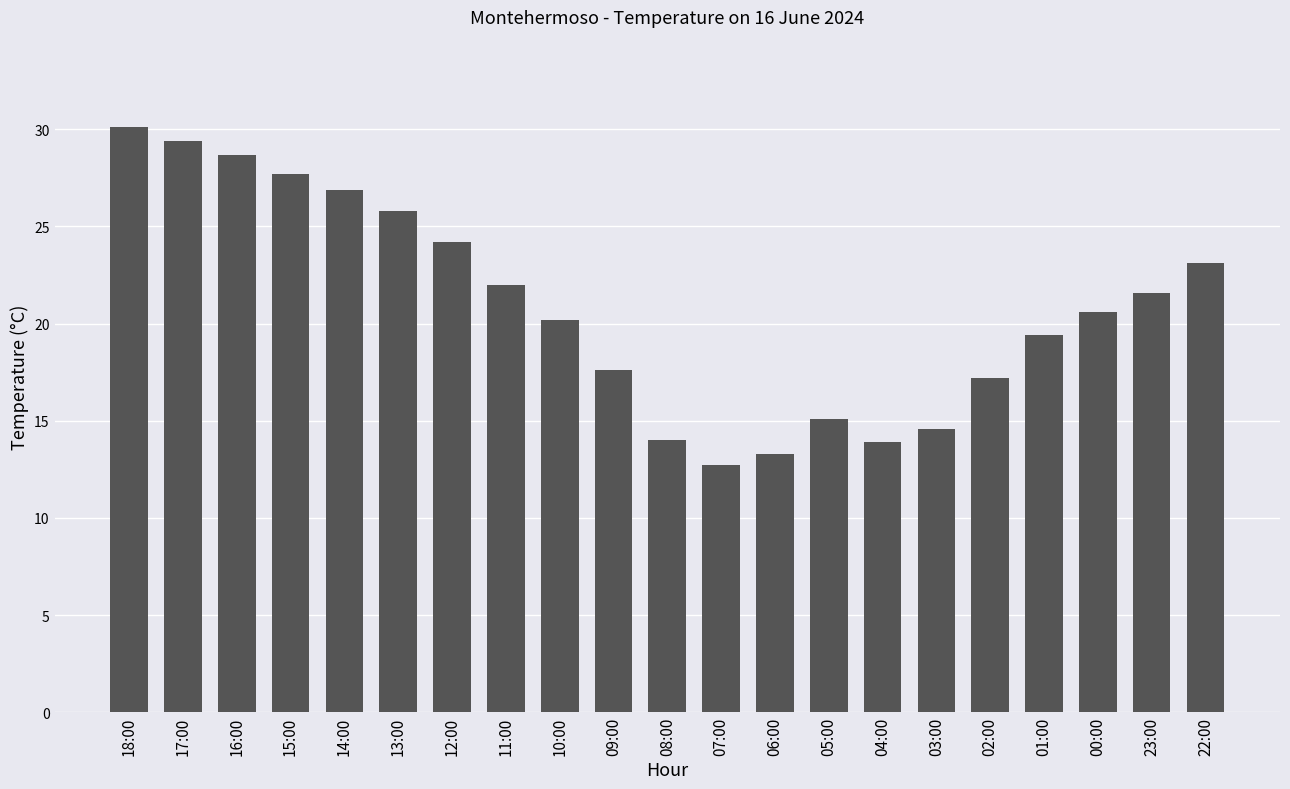

Are the bars horizontal?

No